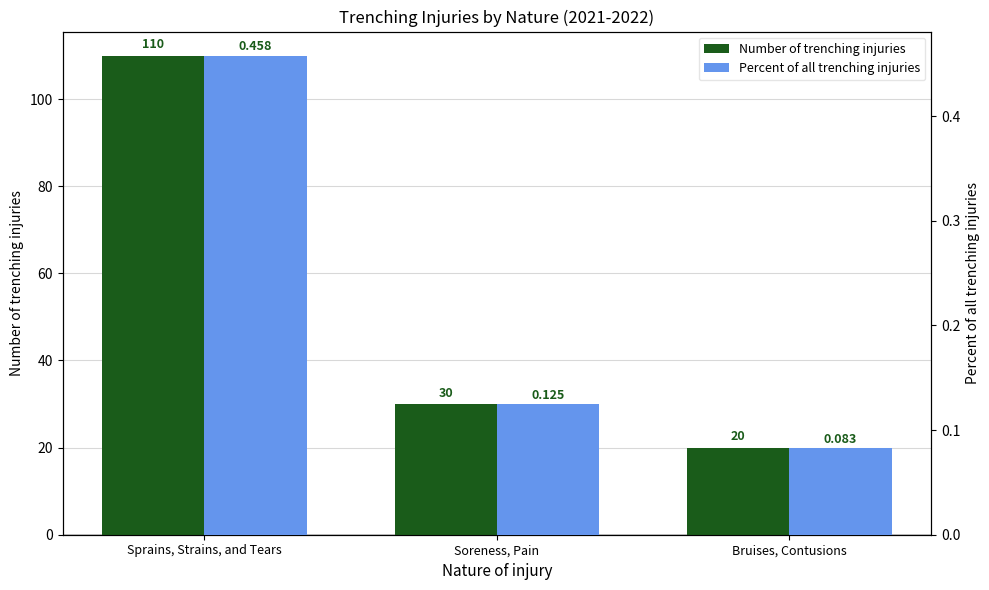

Are the bars grouped side by side (vs. stacked)?

Yes